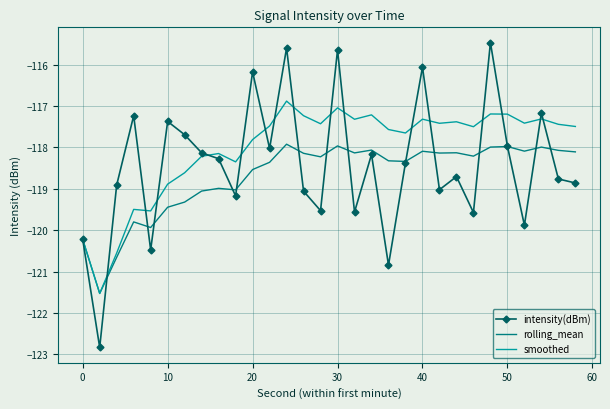

Rank the series by their maximum value, from lowest to highest.

rolling_mean, smoothed, intensity(dBm)